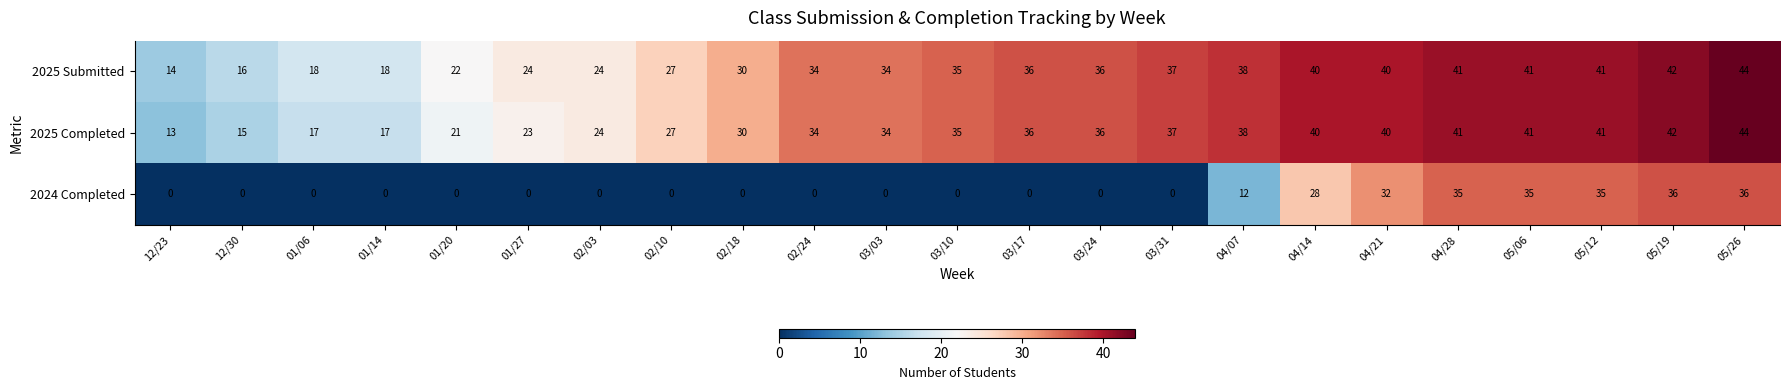

How many series are shown in this chart?

3